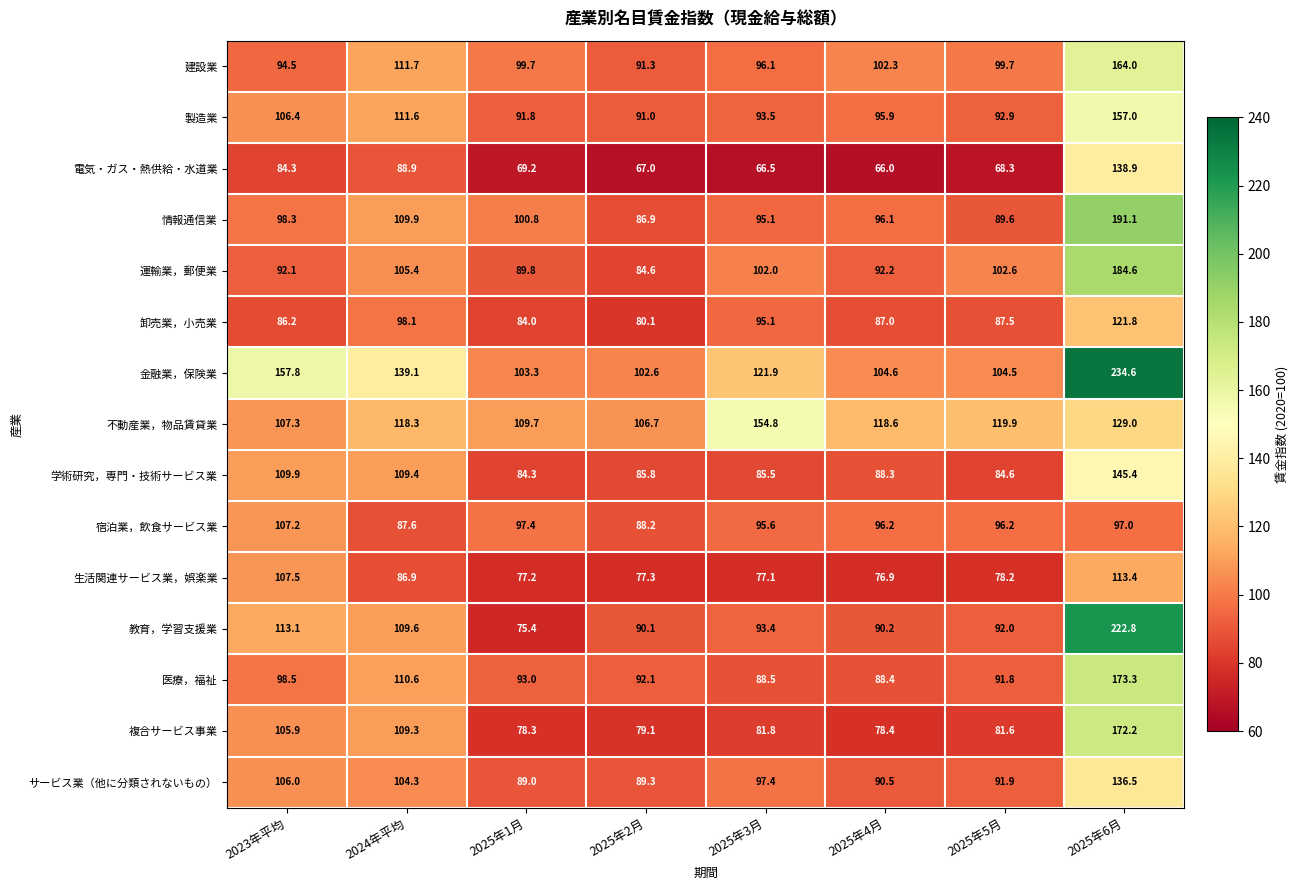

List the series in order of their peak value, highest first.

金融業，保険業, 教育，学習支援業, 情報通信業, 運輸業，郵便業, 医療，福祉, 複合サービス事業, 建設業, 製造業, 不動産業，物品賃貸業, 学術研究，専門・技術サービス業, 電気・ガス・熱供給・水道業, サービス業（他に分類されないもの）, 卸売業，小売業, 生活関連サービス業，娯楽業, 宿泊業，飲食サービス業